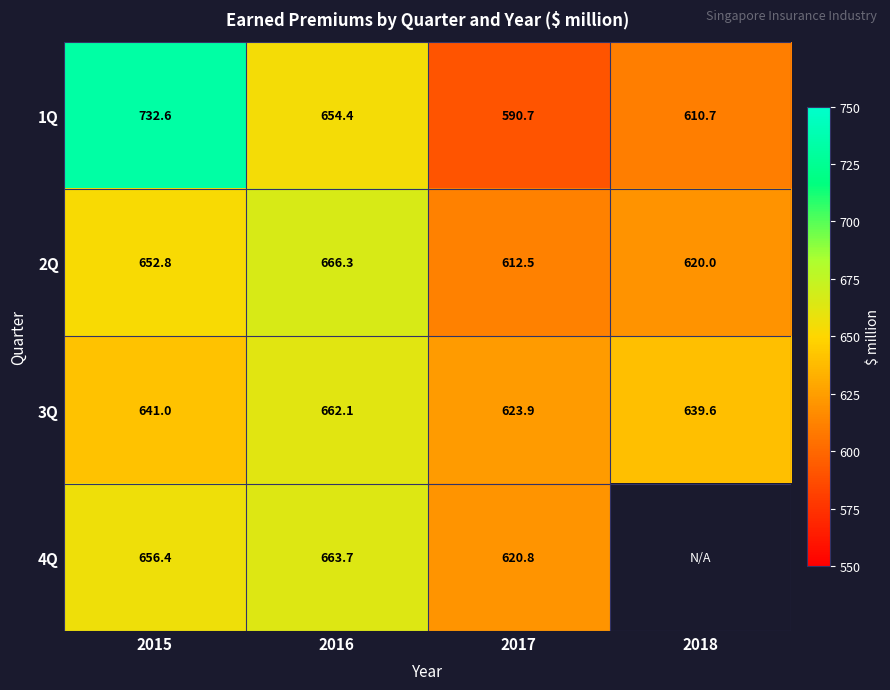

What value does the 1Q series have at 2017?

590.7